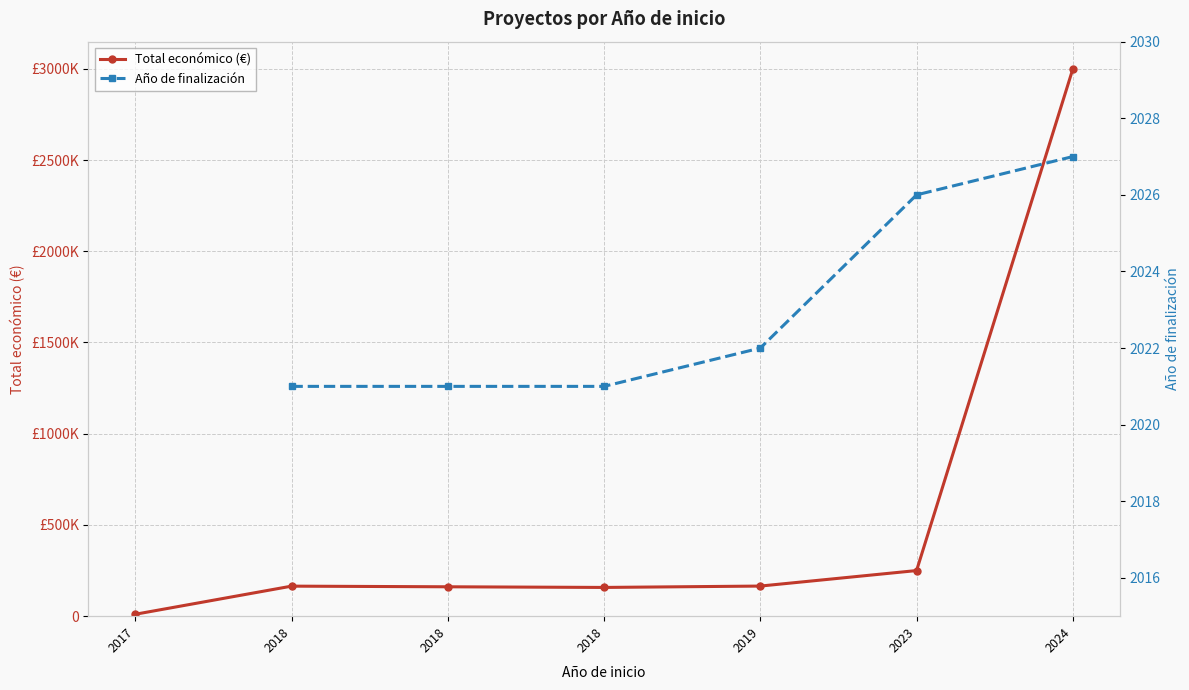

What is the value of the 7th point from the left?

2999195